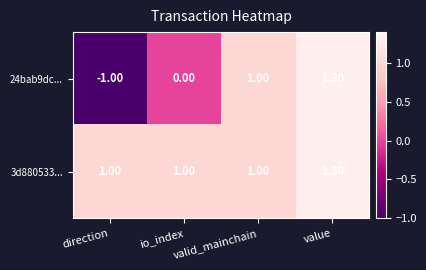

List the series in order of their overall mean, lowest first.

24bab9dc..., 3d880533...